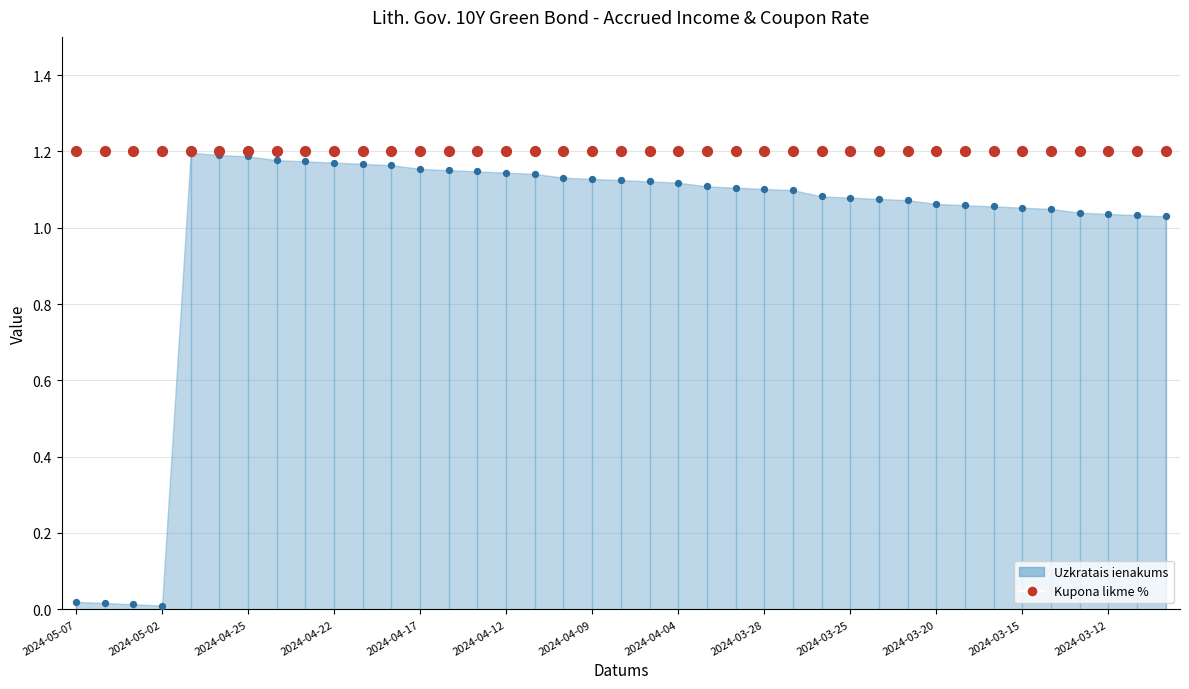

What is the change in value from 2024-05-06 to 2024-04-11?

+1.1